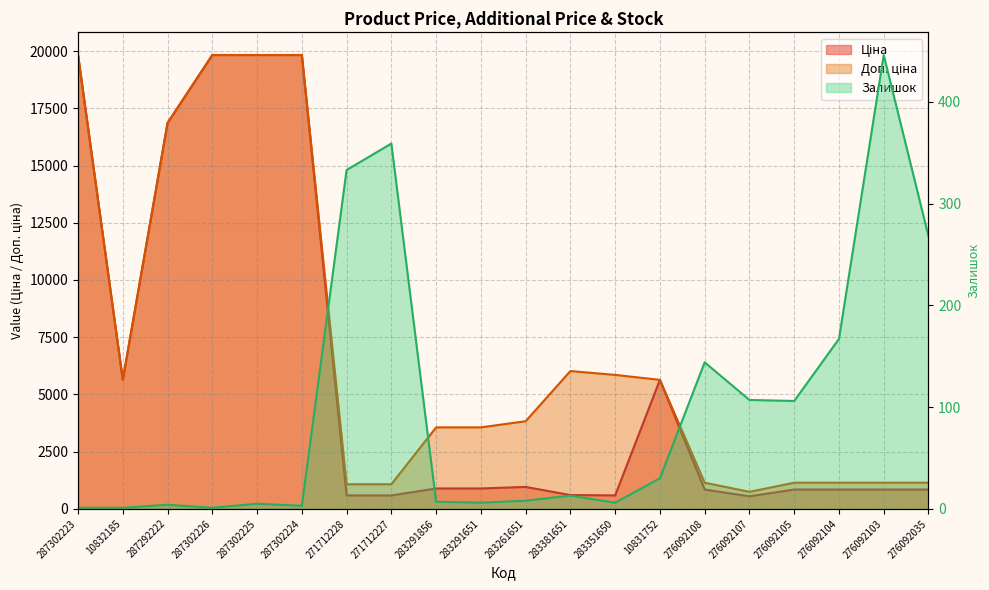

The value of Залишок at 287302224 is 3.0. True or false?

True